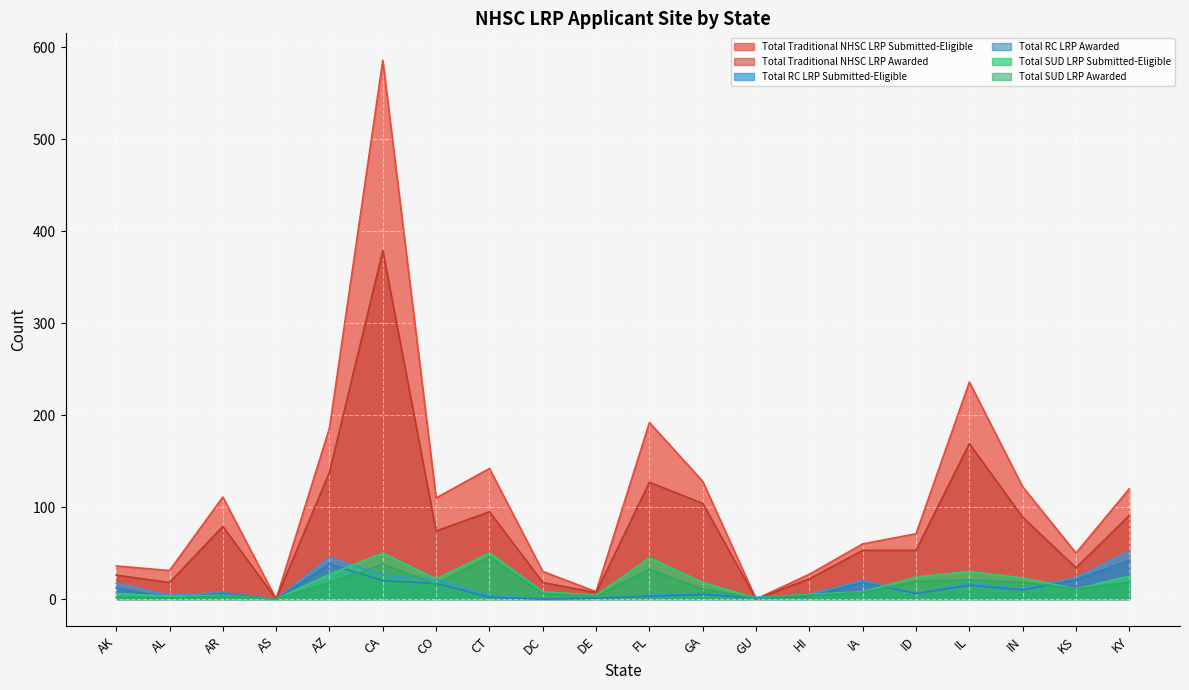

True or false: Total SUD LRP Awarded and Total SUD LRP Submitted-Eligible intersect in this chart.

False